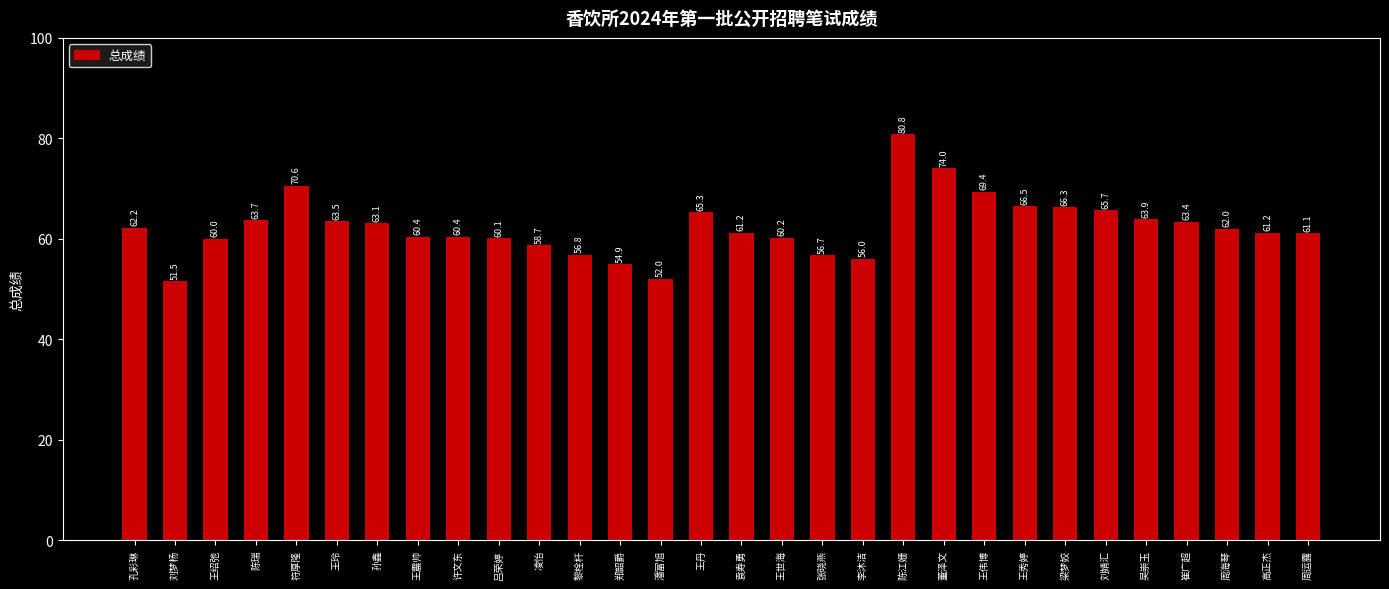

Approximately how many times larger is the value at 陈瑞 compared to 李沐洁?

1.1